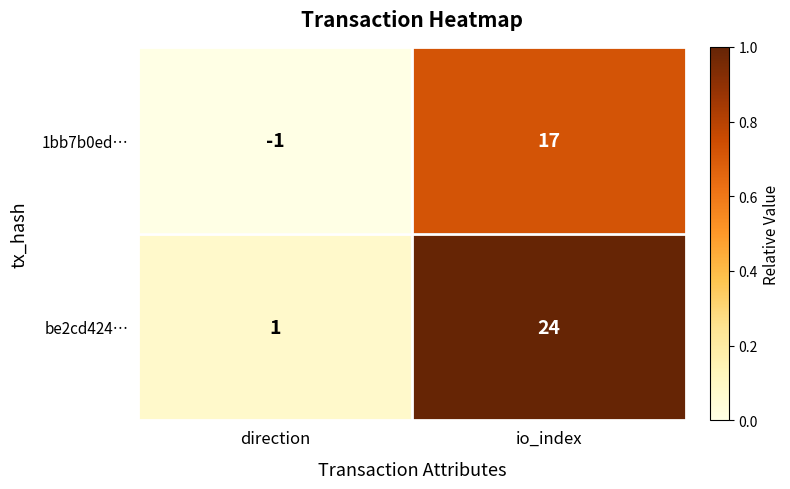

Which series has the largest total across all categories?

be2cd424…